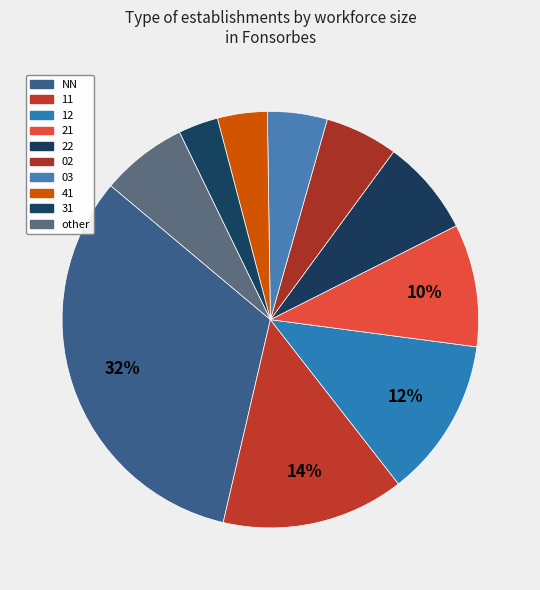

What is the change in value from NN to 31?

-114